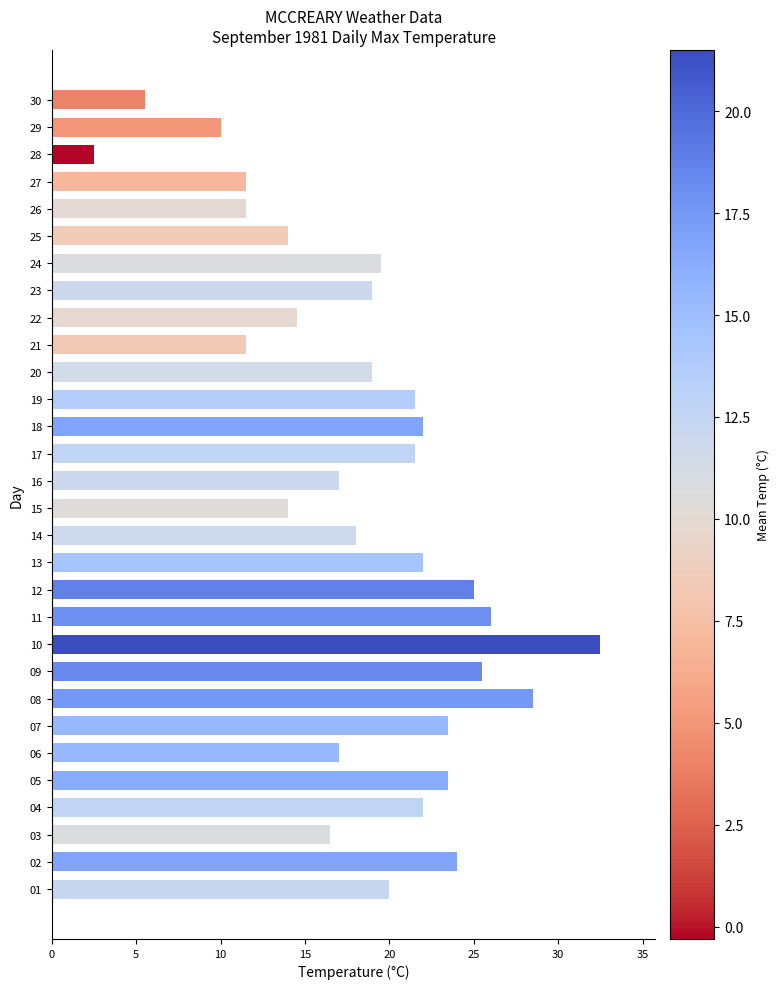

Which category has the highest value across all series?

10